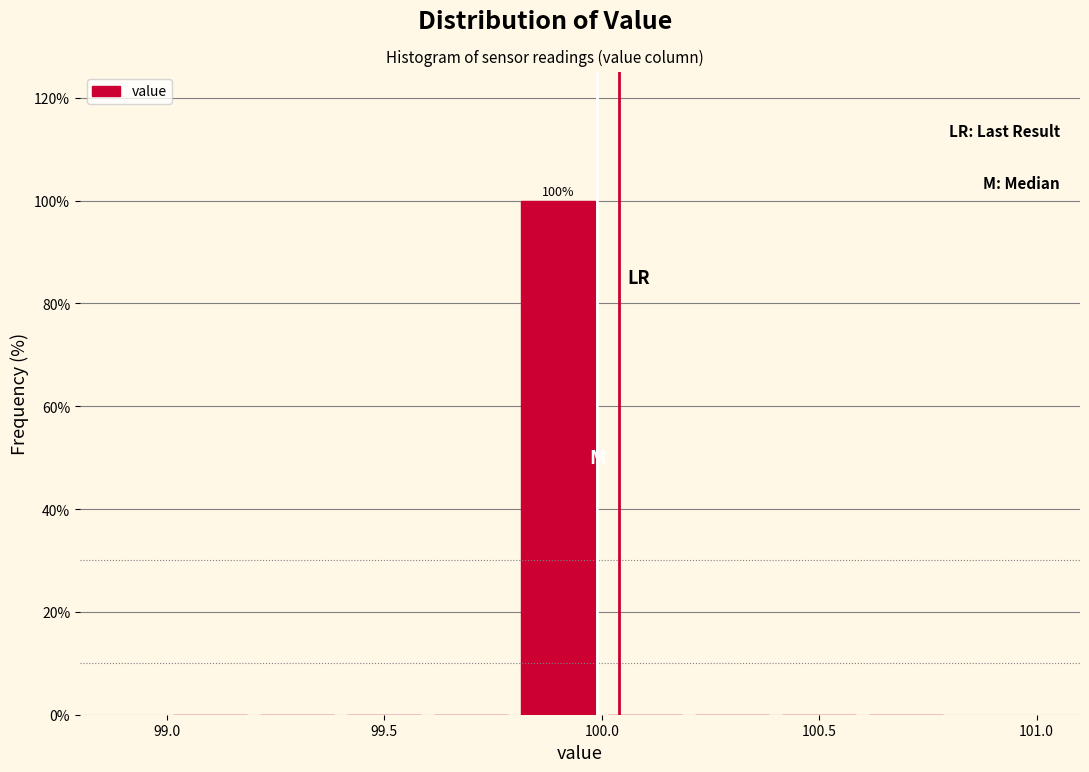

Over which range of the x-axis is the bar tallest?

99.8 to 100.0